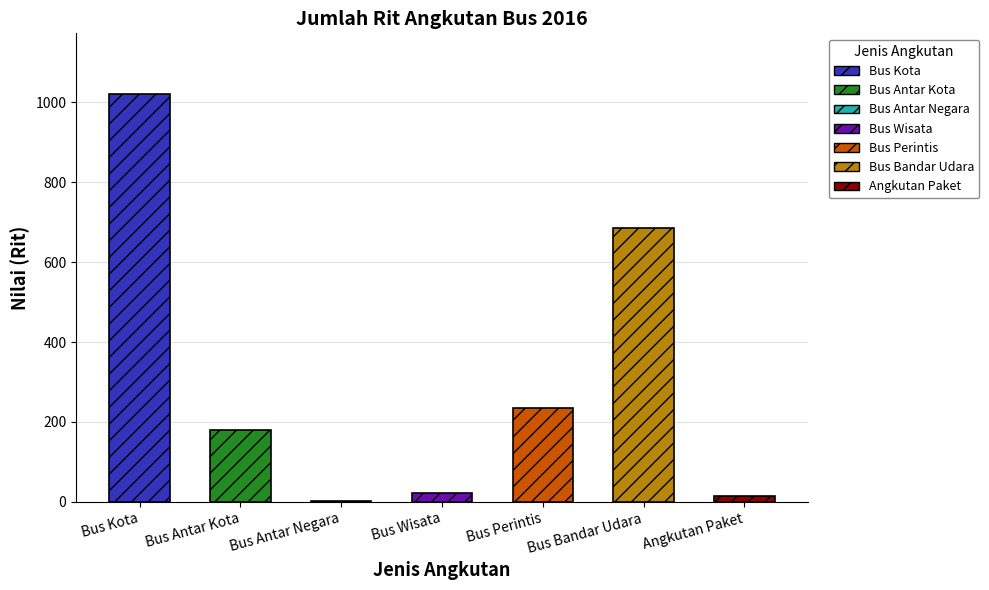

What is the sum of the values at Angkutan Paket and Bus Bandar Udara?

699